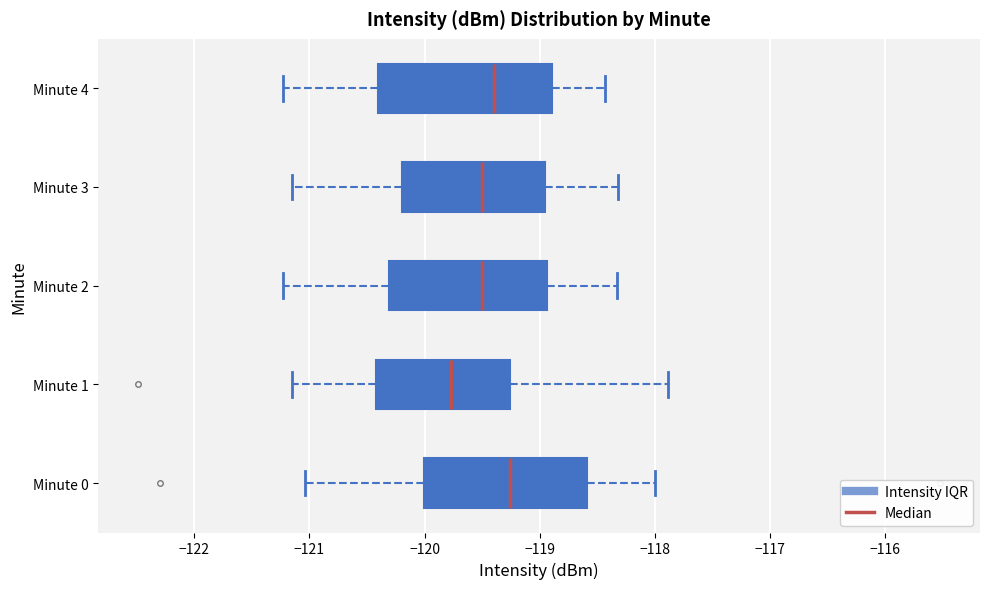

Comparing the boxes themselves (not the whiskers), which one is the widest?

Minute 4